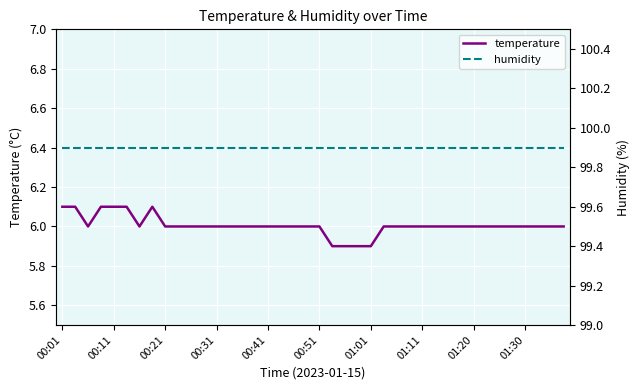

True or false: temperature has a value of 2.4 at 34.

False